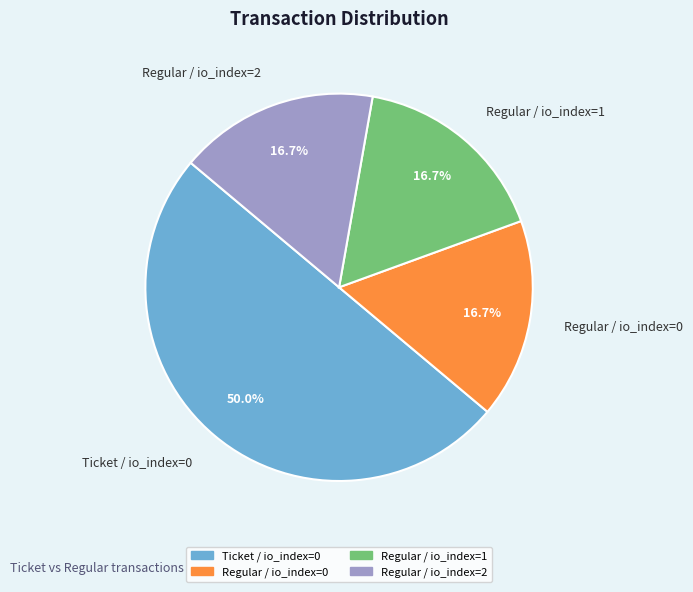

Which category accounts for the majority?

Ticket / io_index=0